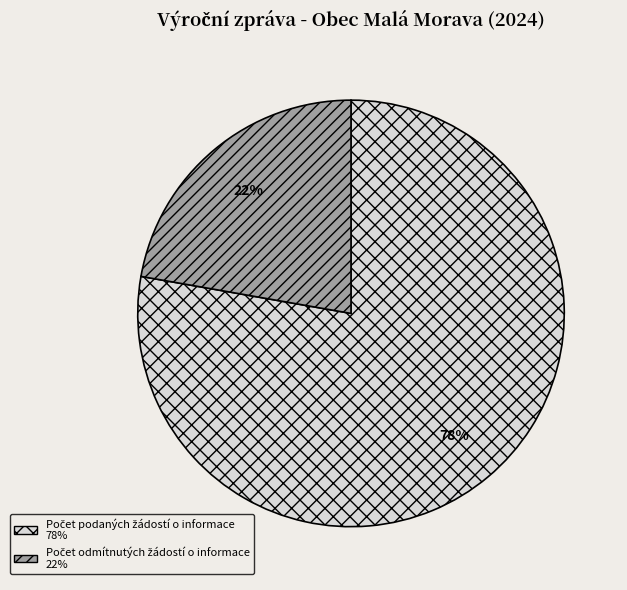

Does any single category account for the majority?

Yes